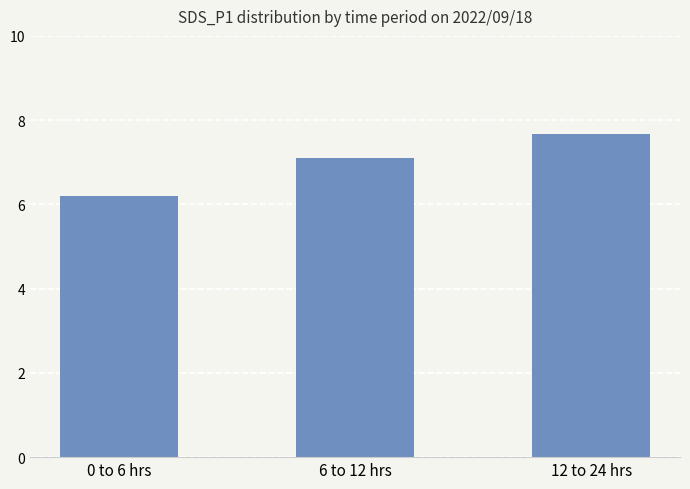

What position from the right is 6 to 12 hrs?

2